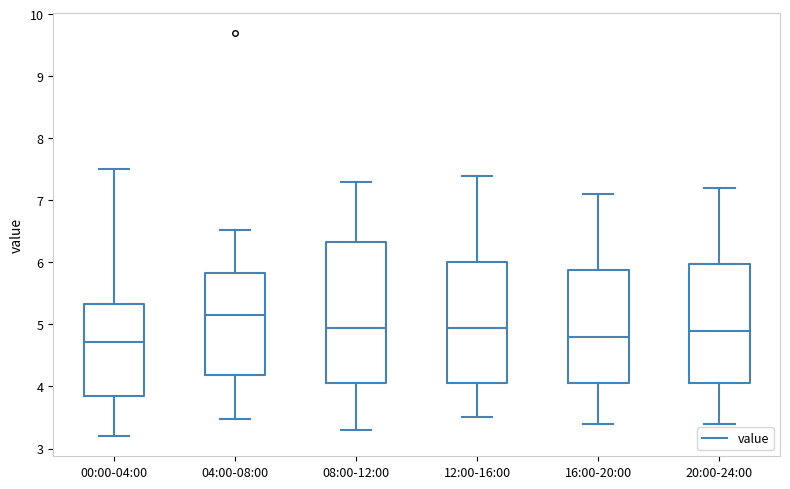

Comparing the boxes themselves (not the whiskers), which one is the tallest?

08:00-12:00